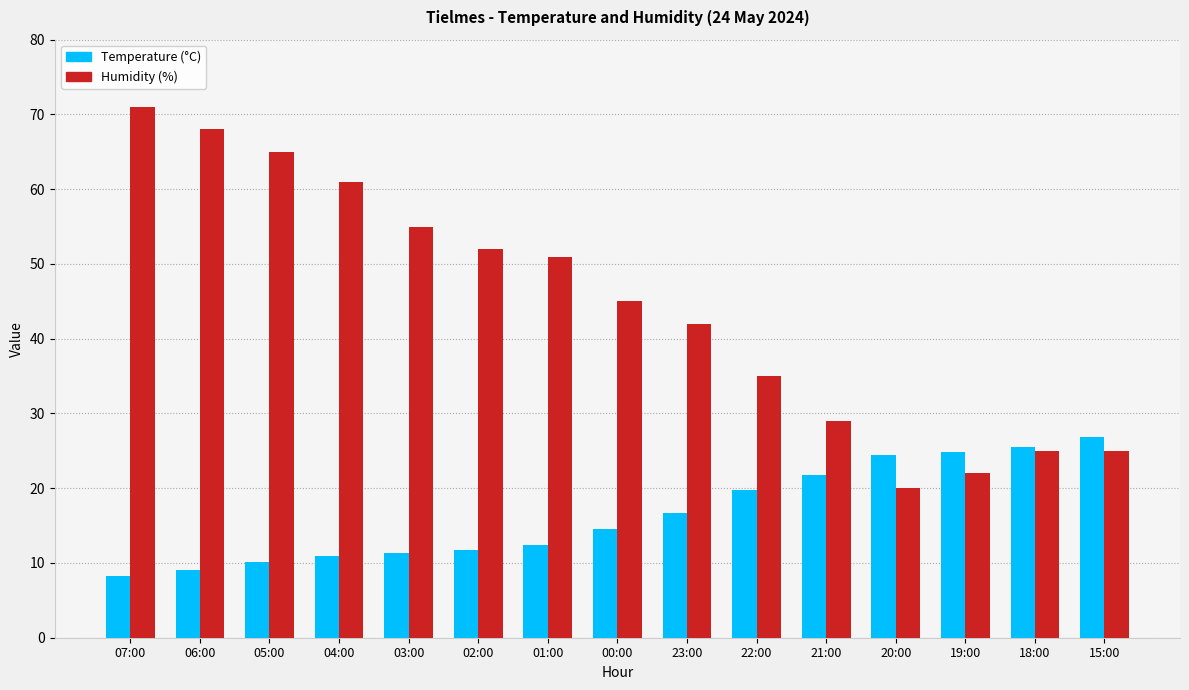

Between 06:00 and 04:00, which series saw the biggest shift?

Humidity (%)